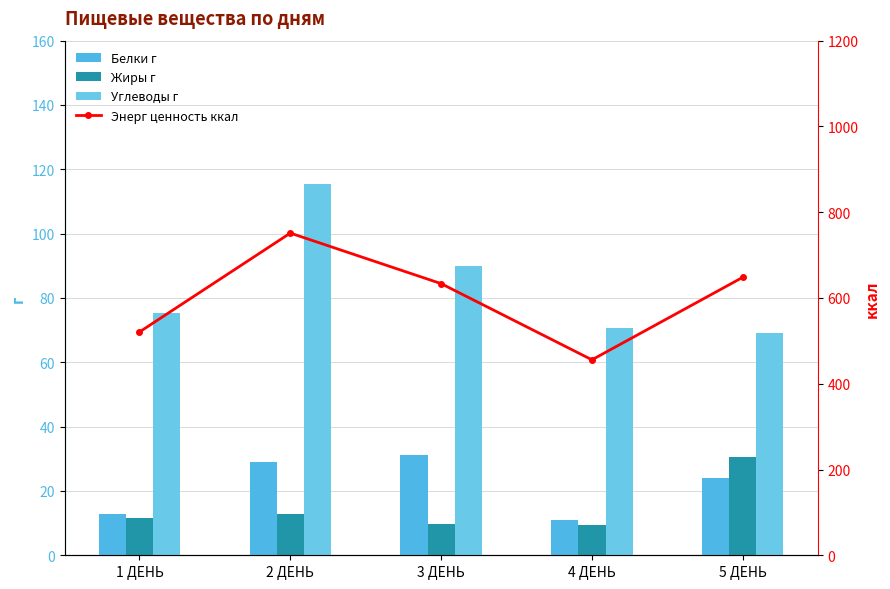

How many values in the Жиры г series are below 11?

2